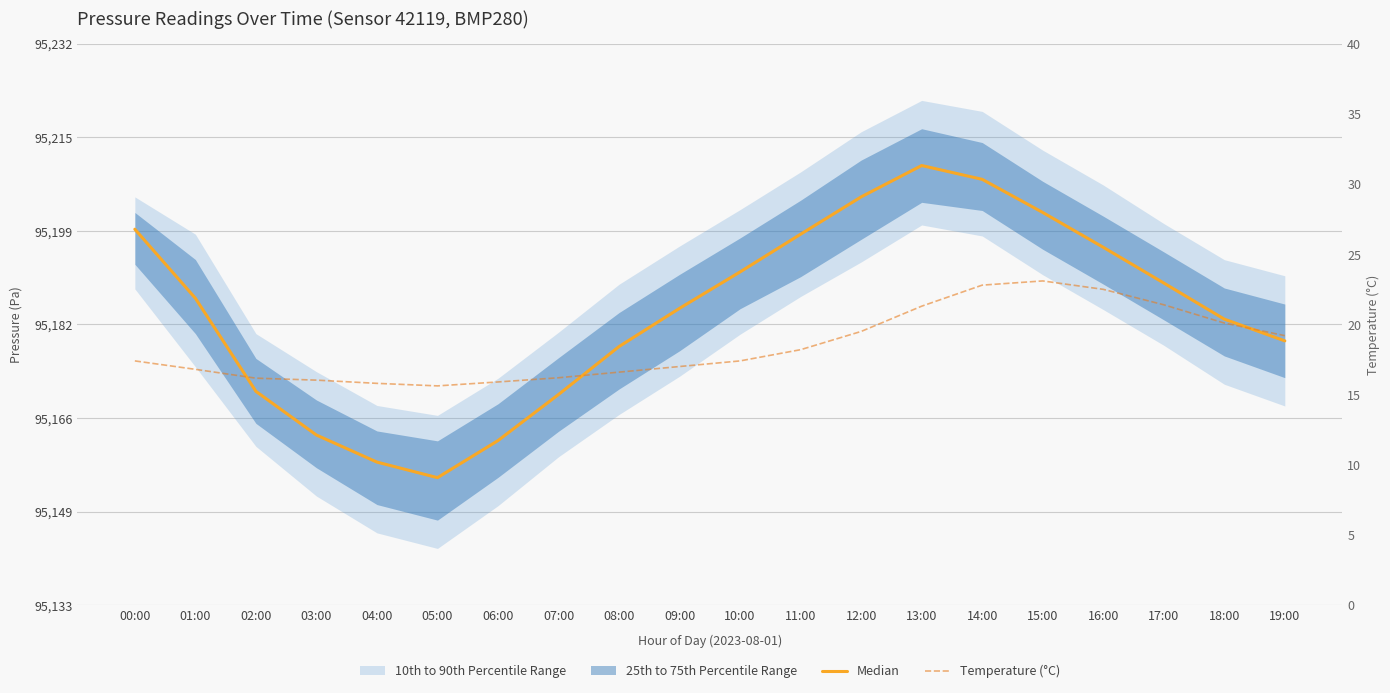

What is the approximate value of Temperature (°C) at 08:00?

16.6